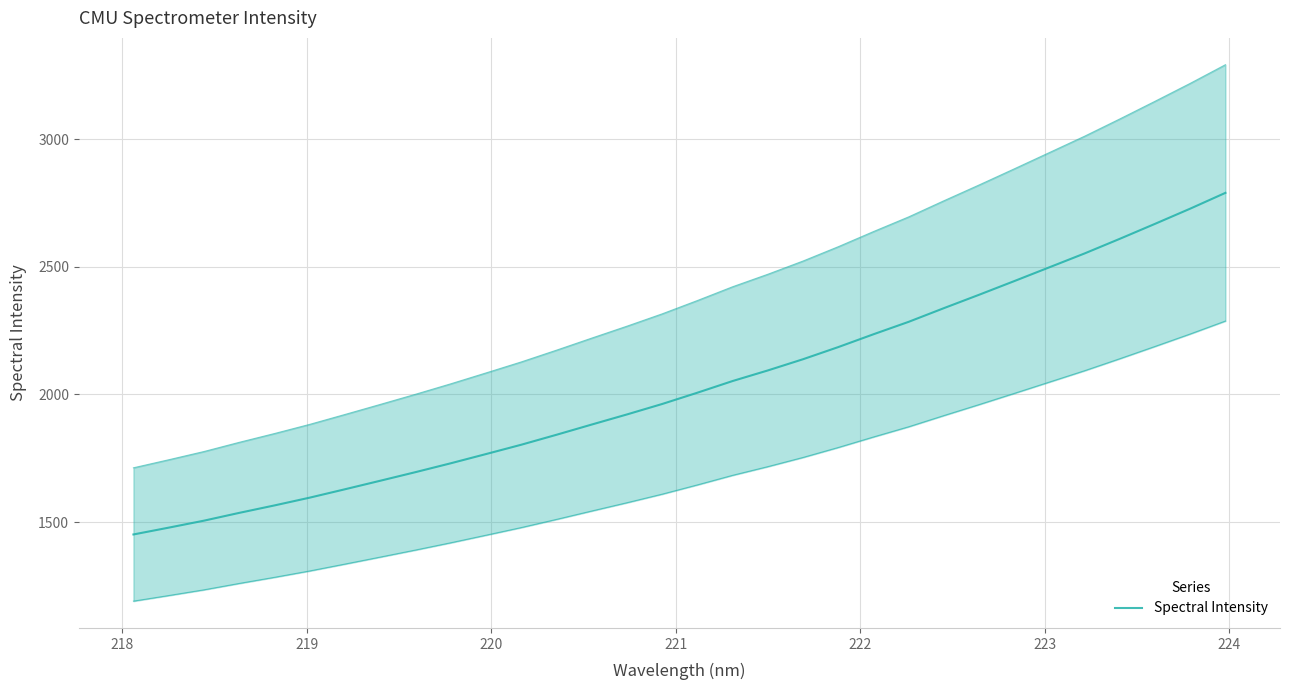

True or false: the data shows 963.0 at 217.

False